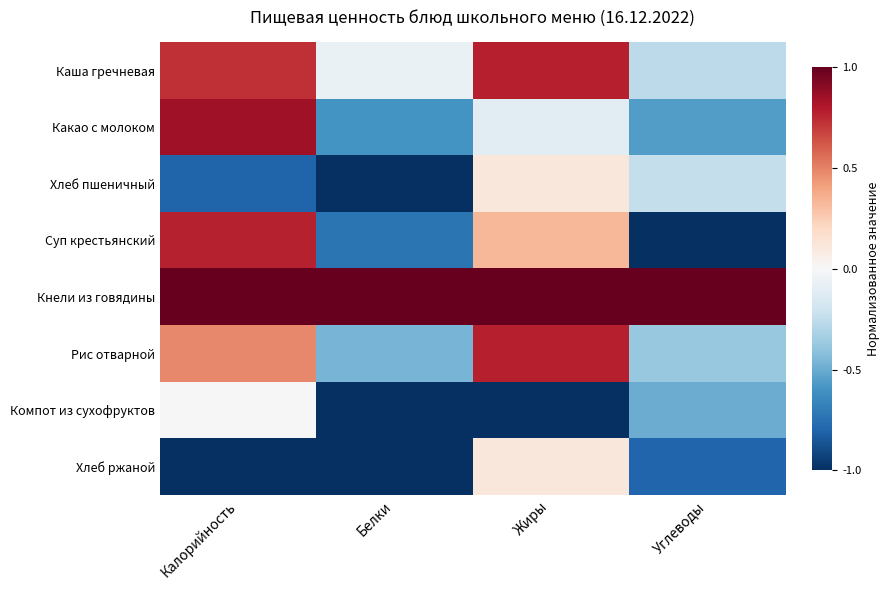

At which category is the sum across all series the highest?

Калорийность